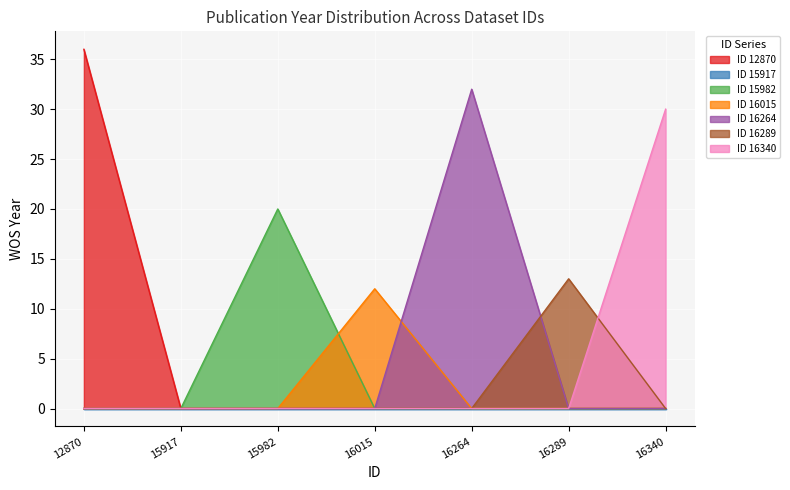

What is the difference between the maximum and second lowest values?

24